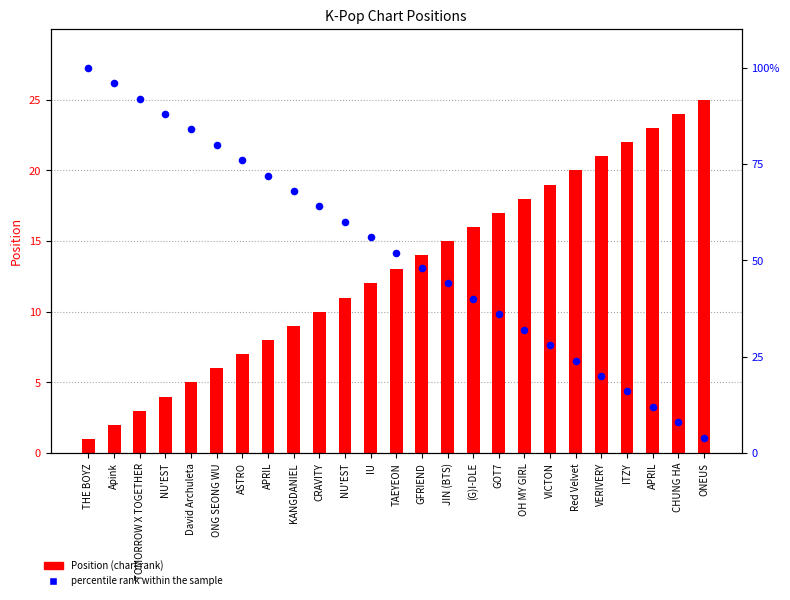

Which series contains the lowest Y value?

Position